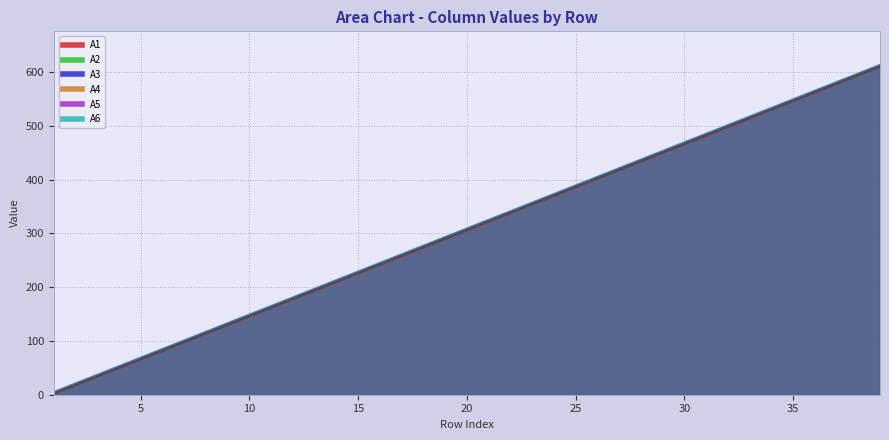

True or false: A6 and A1 intersect in this chart.

False